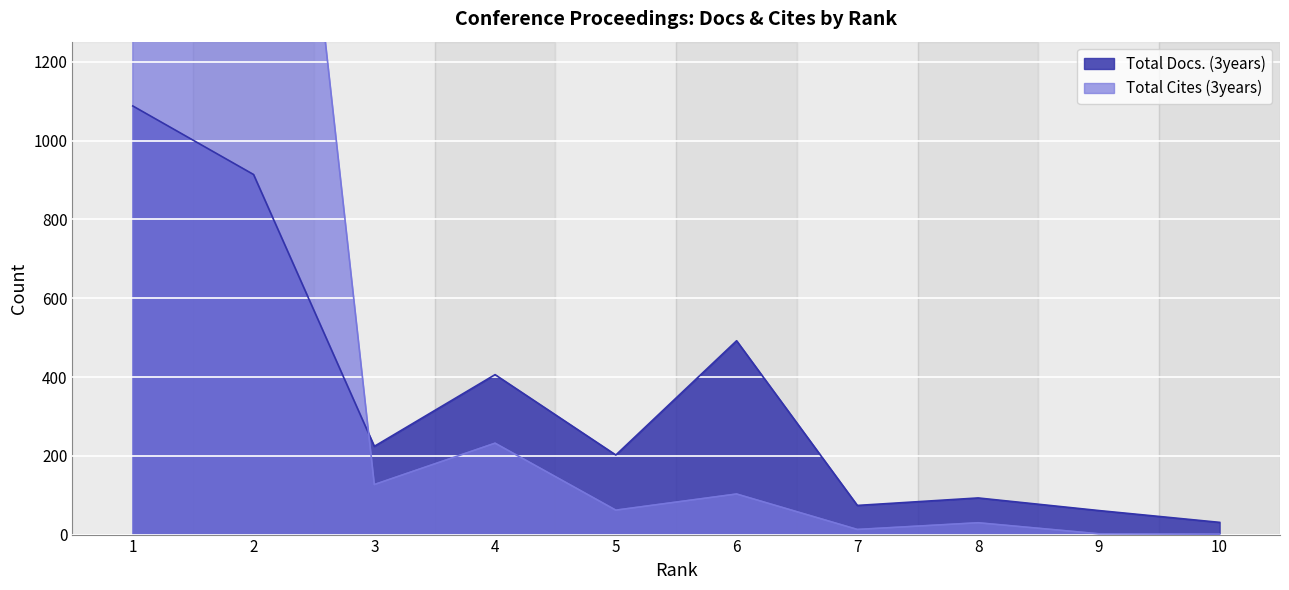

What is the minimum value for Total Cites (3years)?

1